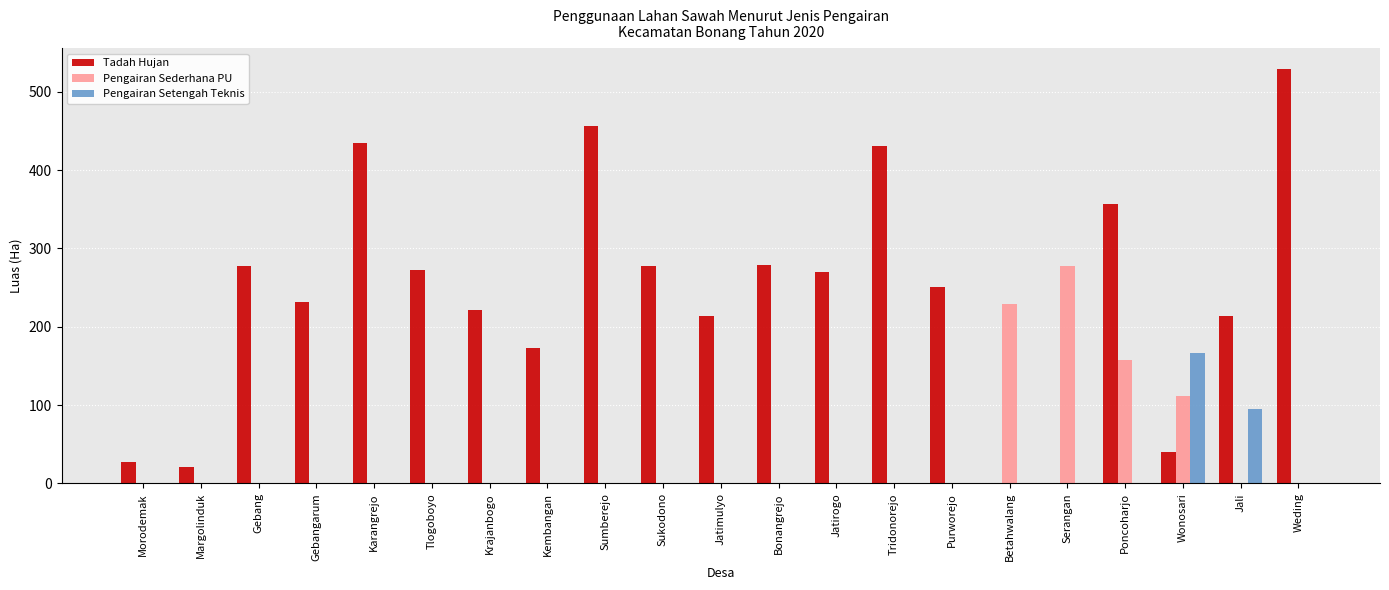

Between Jatimulyo and Jatirogo, which series saw the biggest shift?

Tadah Hujan